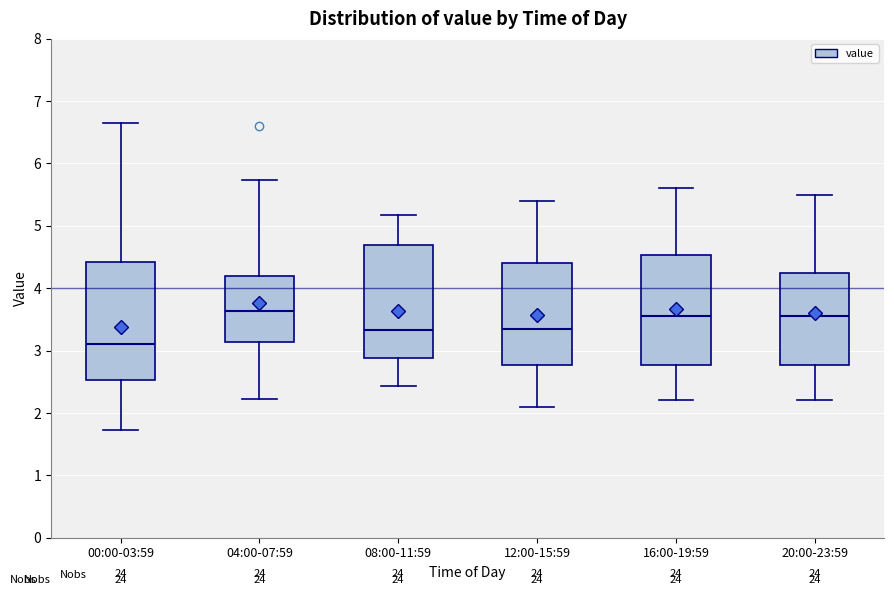

Reading left to right, transcribe this box plot: for each box, give where its median line is, the range the box spans, and where its two whiskers end, as read against the y-axis. The values are not printed on the chart, so give them approximately, as read against the axis.

00:00-03:59: median 3.1, box 2.5 to 4.4, whiskers 1.7 to 6.7
04:00-07:59: median 3.6, box 3.1 to 4.2, whiskers 2.2 to 5.7
08:00-11:59: median 3.3, box 2.9 to 4.7, whiskers 2.4 to 5.2
12:00-15:59: median 3.4, box 2.8 to 4.4, whiskers 2.1 to 5.4
16:00-19:59: median 3.6, box 2.8 to 4.5, whiskers 2.2 to 5.6
20:00-23:59: median 3.6, box 2.8 to 4.3, whiskers 2.2 to 5.5